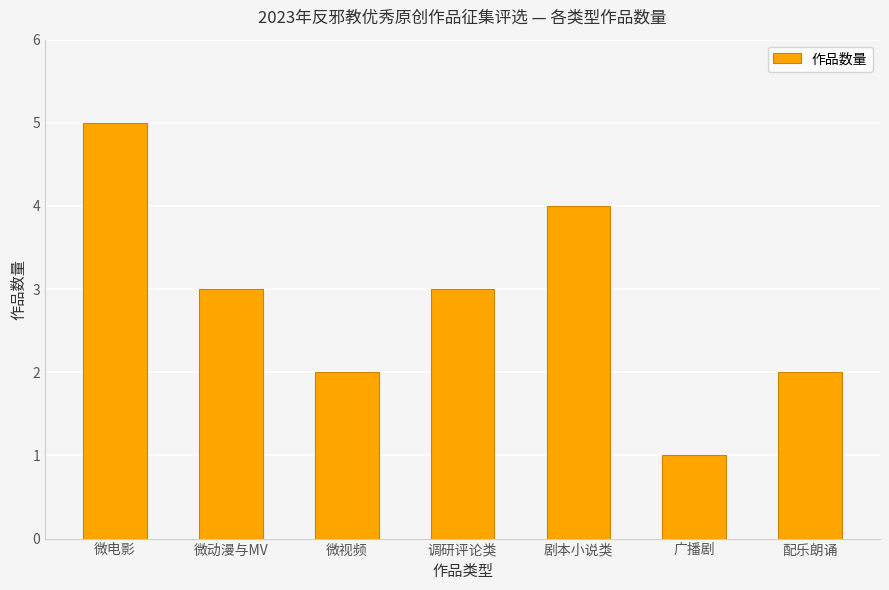

True or false: the data shows 2 at 微视频.

True